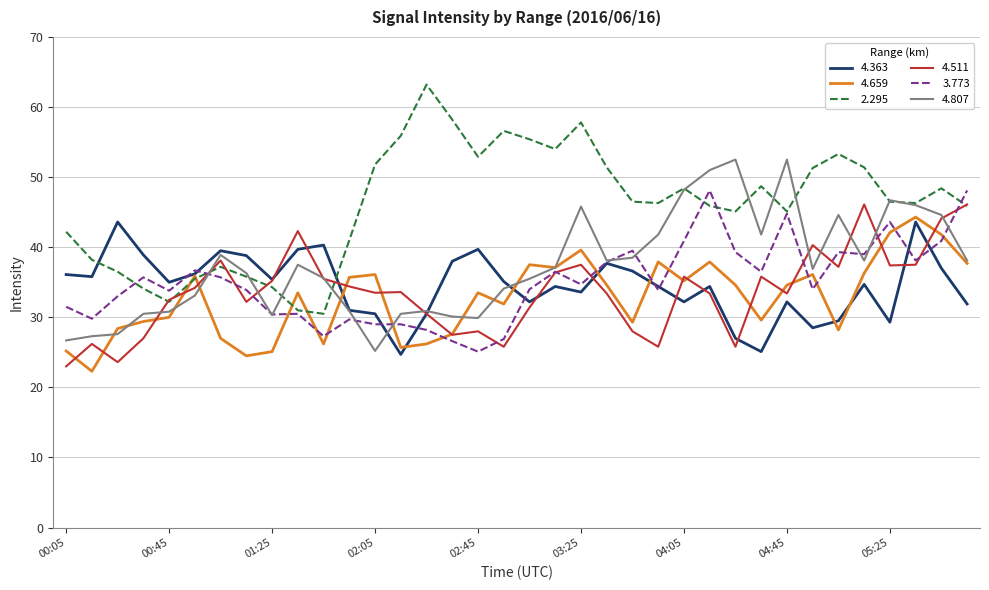

Which series has the widest spread of values?

2.295